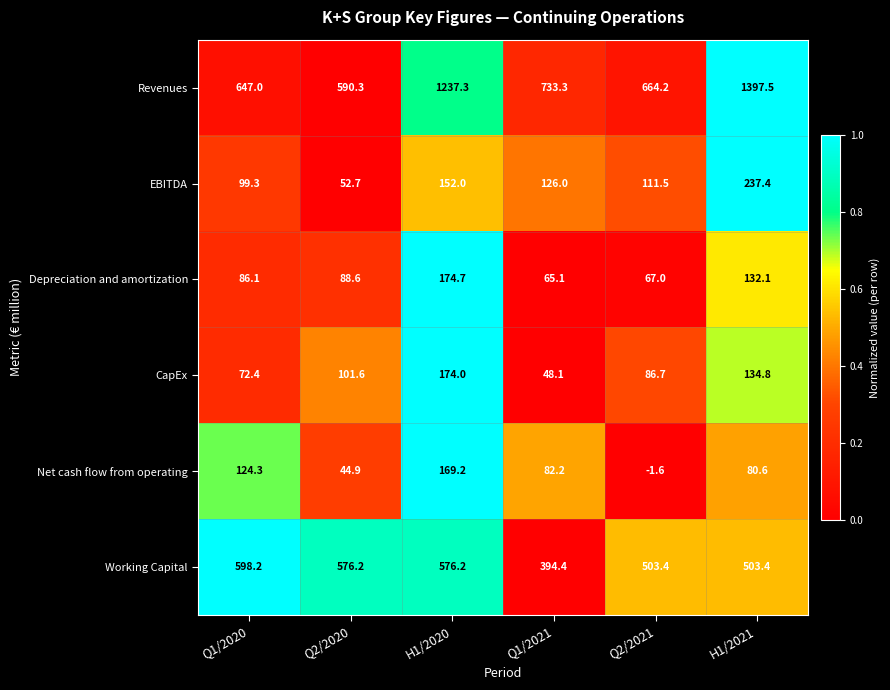

Where does the EBITDA series first go above 126?

H1/2020